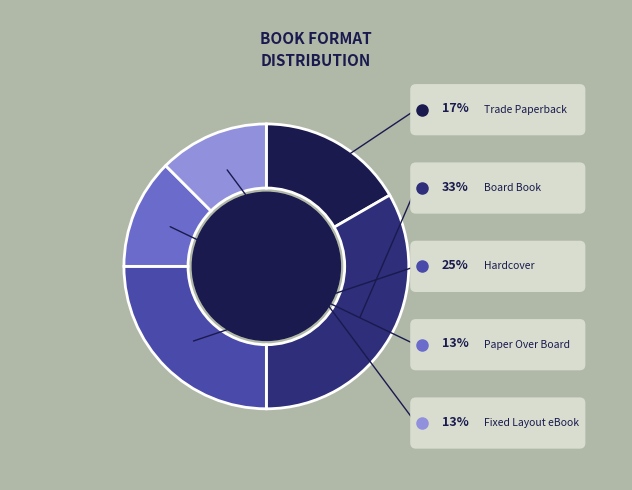

What percentage do Paper Over Board and Board Book together represent?

45.8%